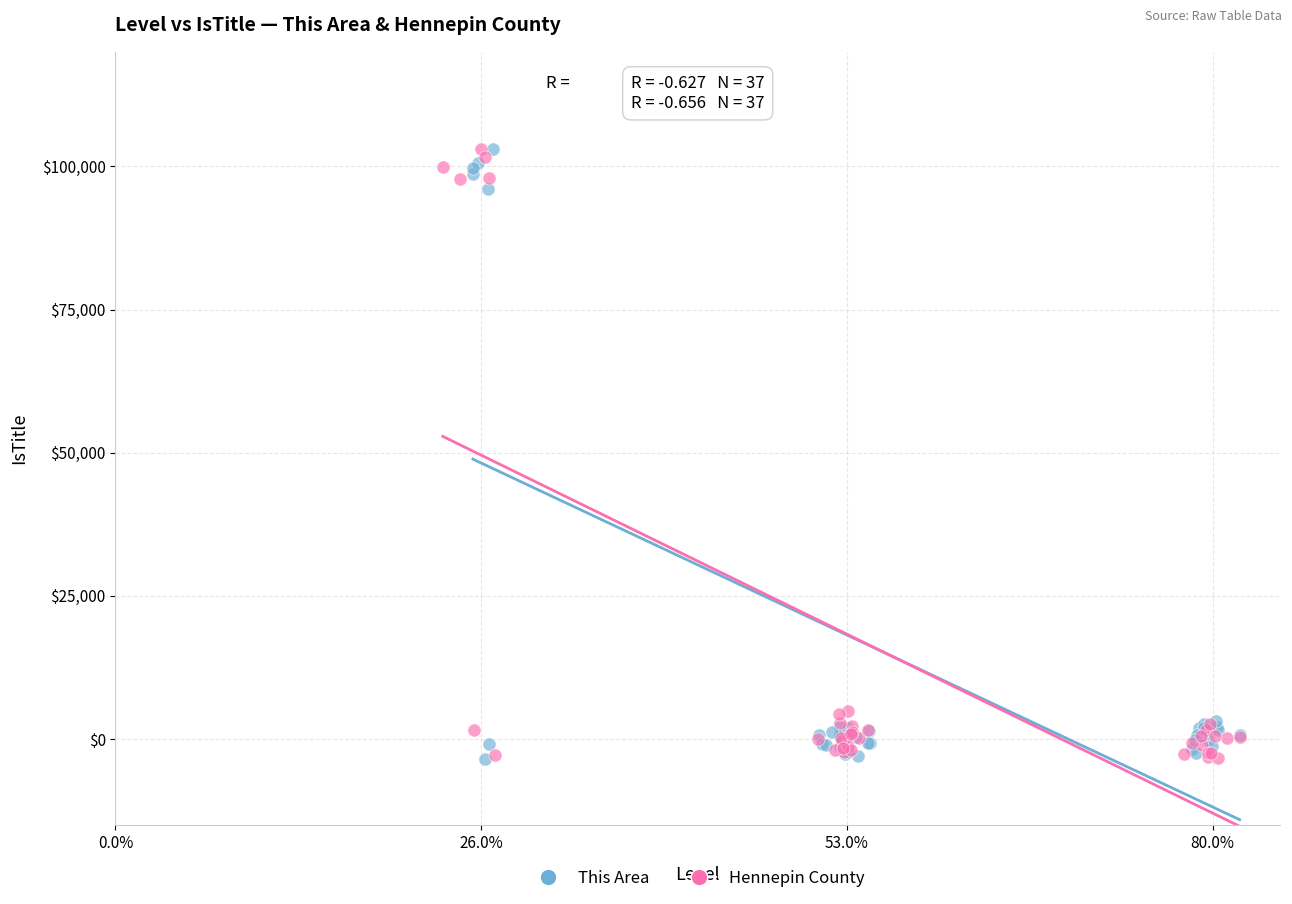

What are all the series names shown in the legend?

This Area, Hennepin County